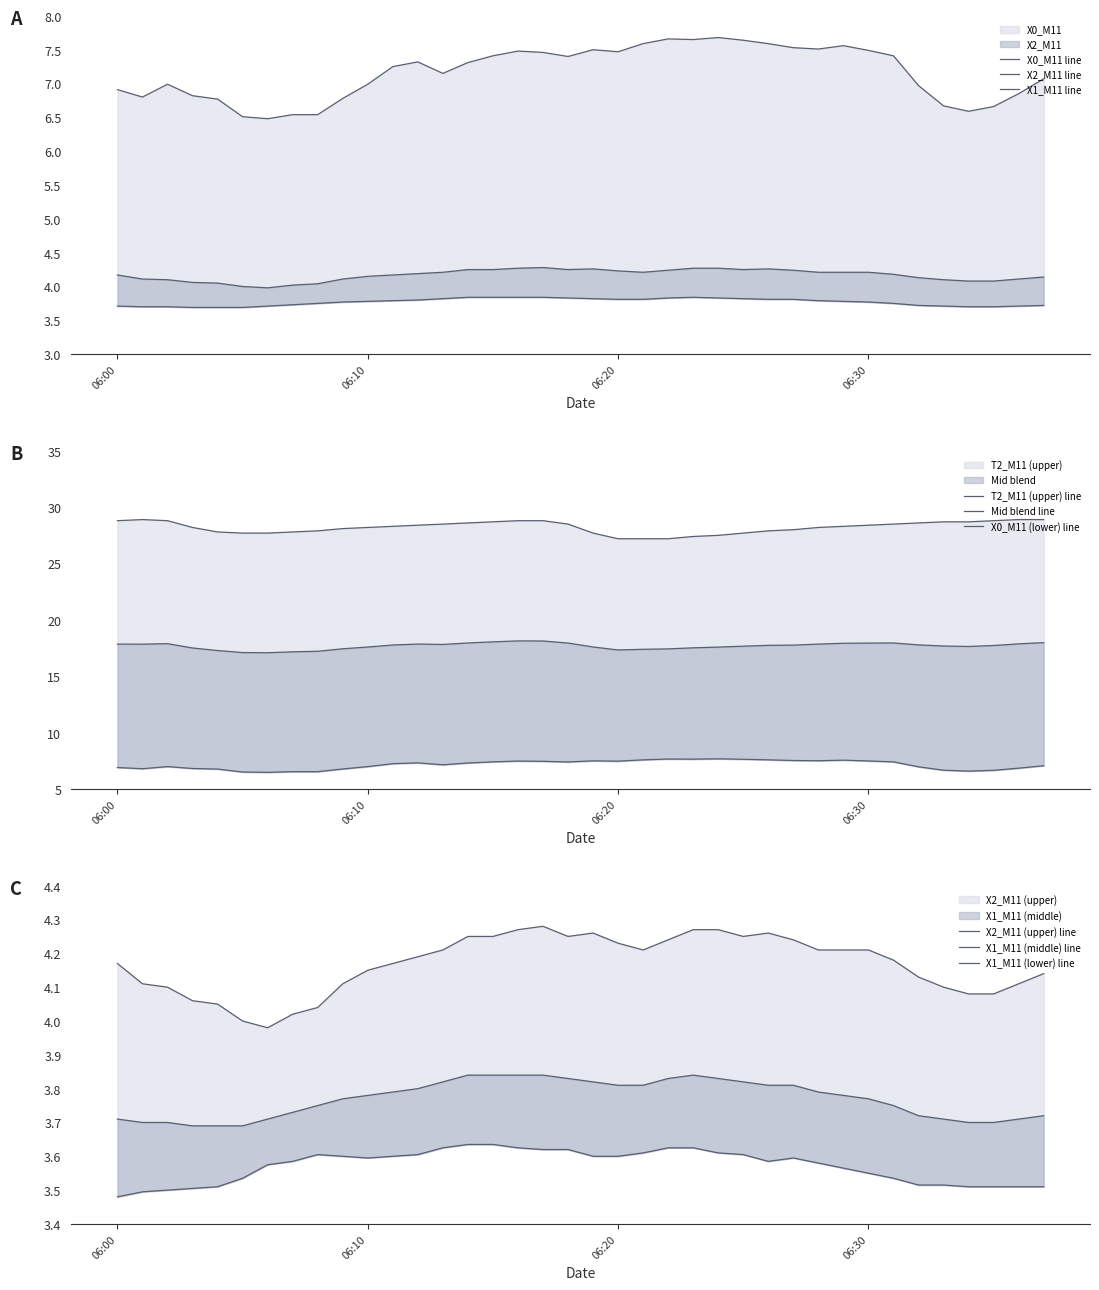

What is the label of the 9th point from the left?

2022-08-15 06:08:00